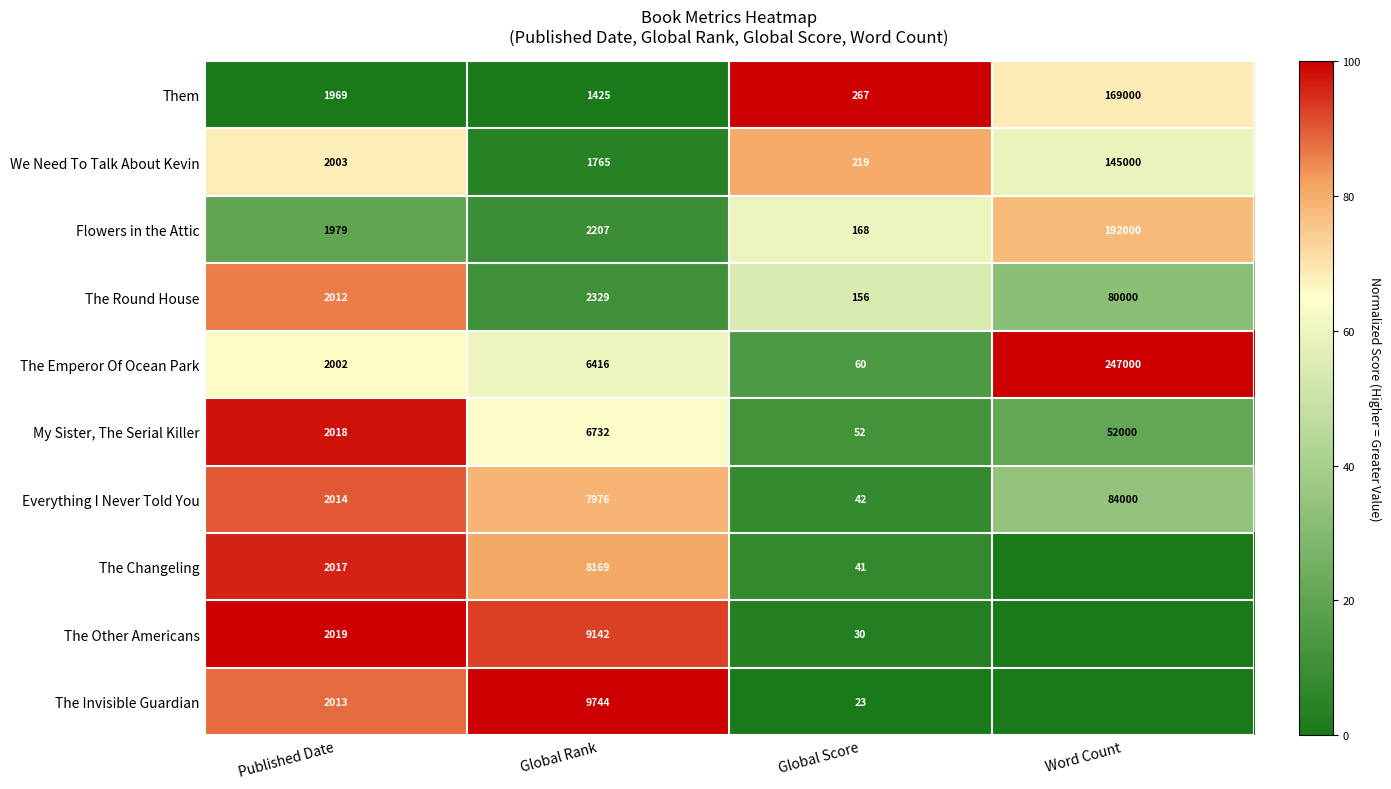

What is the total value across all series at Global Score?

1058